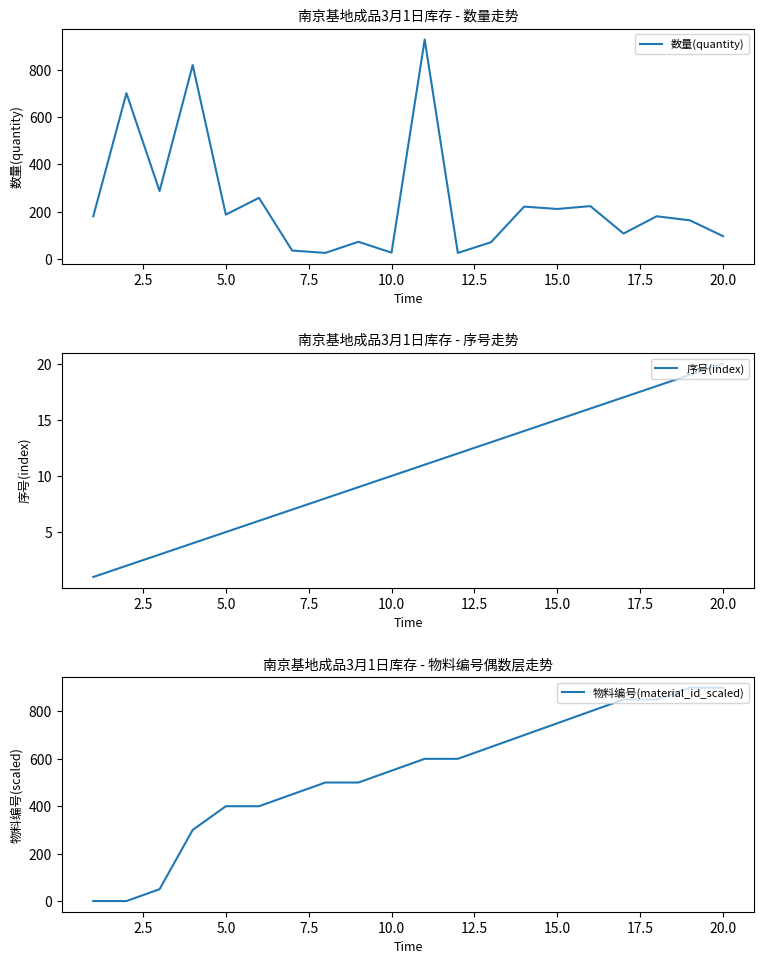

In 数量(quantity), how many points are higher than both neighbors (excluding endpoints)?

8